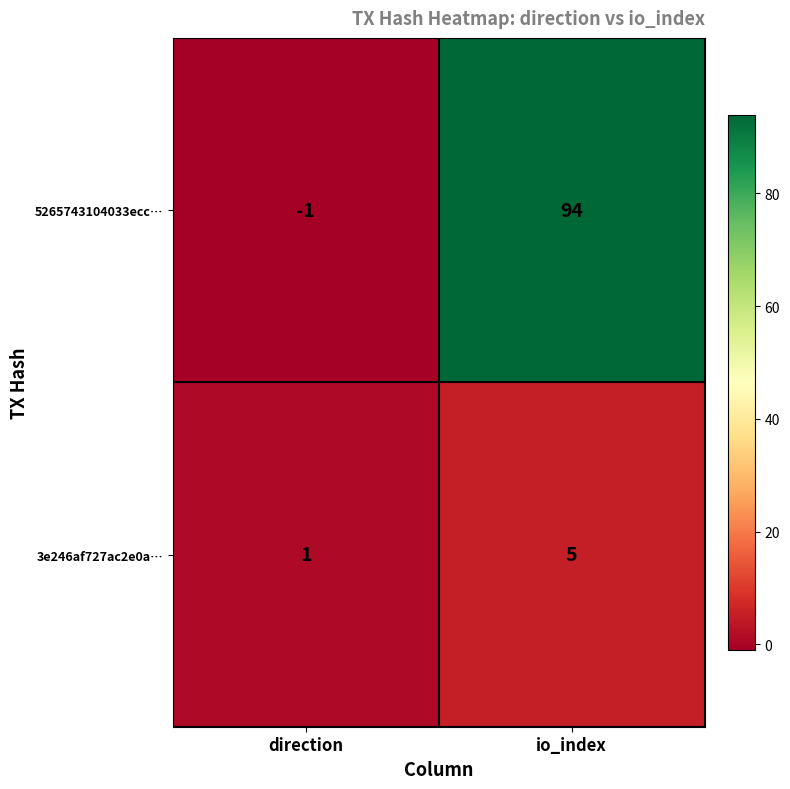

Reading left to right, what are all the values shown in this chart?

5265743104033ecc…: -1	94
3e246af727ac2e0a…: 1	5